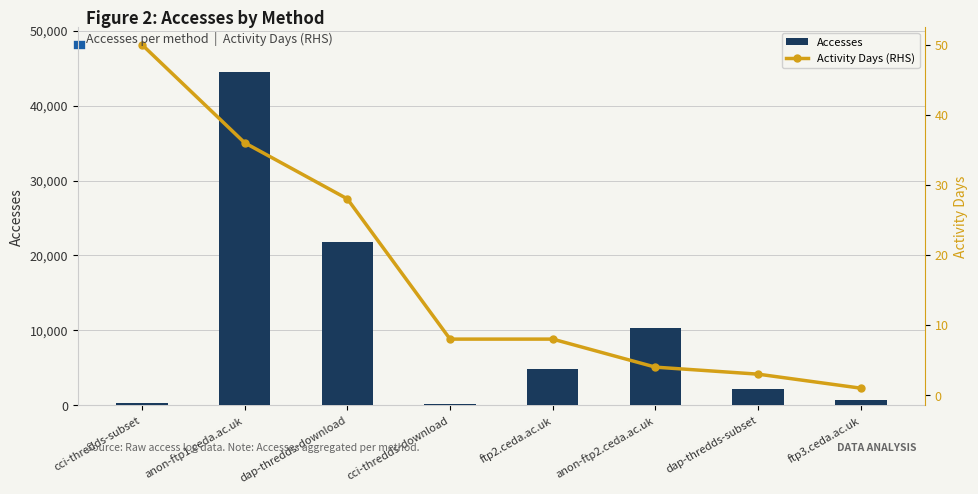

What is the sum of the Activity Days (RHS) values at cci-thredds-subset and anon-ftp1.ceda.ac.uk?

86